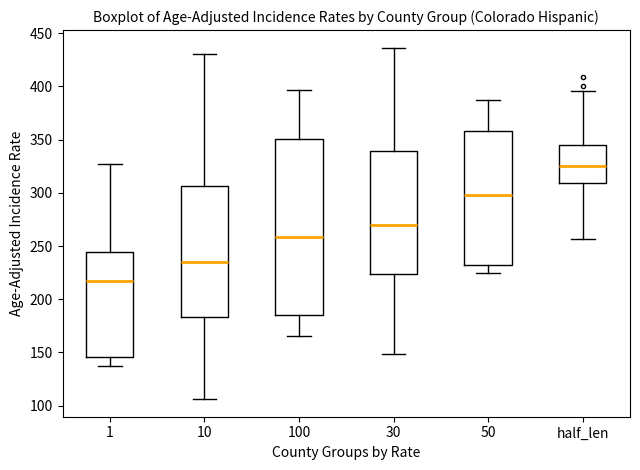

Reading left to right, transcribe this box plot: for each box, give where its median line is, the range the box spans, and where its two whiskers end, as read against the y-axis. The values are not printed on the chart, so give them approximately, as read against the axis.

1: median 215, box 145 to 245, whiskers 140 to 325
10: median 235, box 185 to 305, whiskers 105 to 430
100: median 260, box 185 to 350, whiskers 165 to 395
30: median 270, box 225 to 340, whiskers 150 to 435
50: median 300, box 230 to 360, whiskers 225 to 385
half_len: median 325, box 310 to 345, whiskers 255 to 395